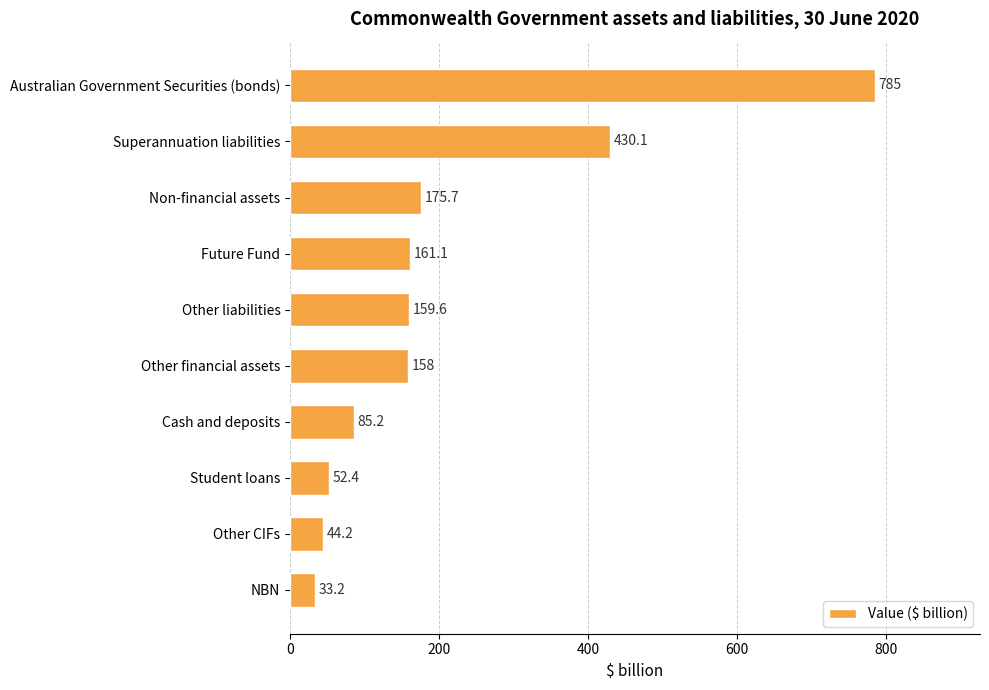

The chart shows a value of 44.2 at Other CIFs. True or false?

True